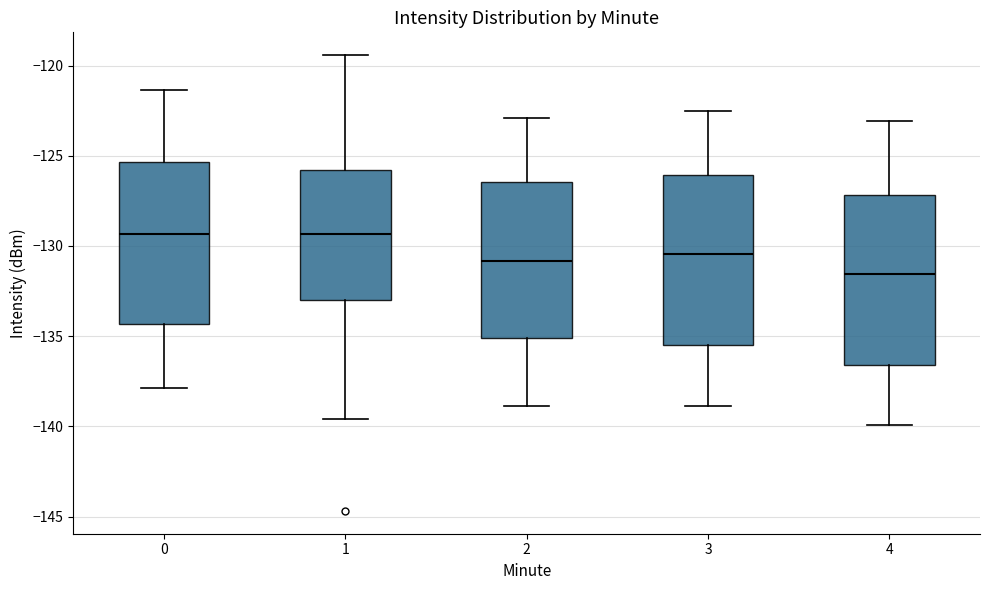

Which box's median line is the lowest?

4